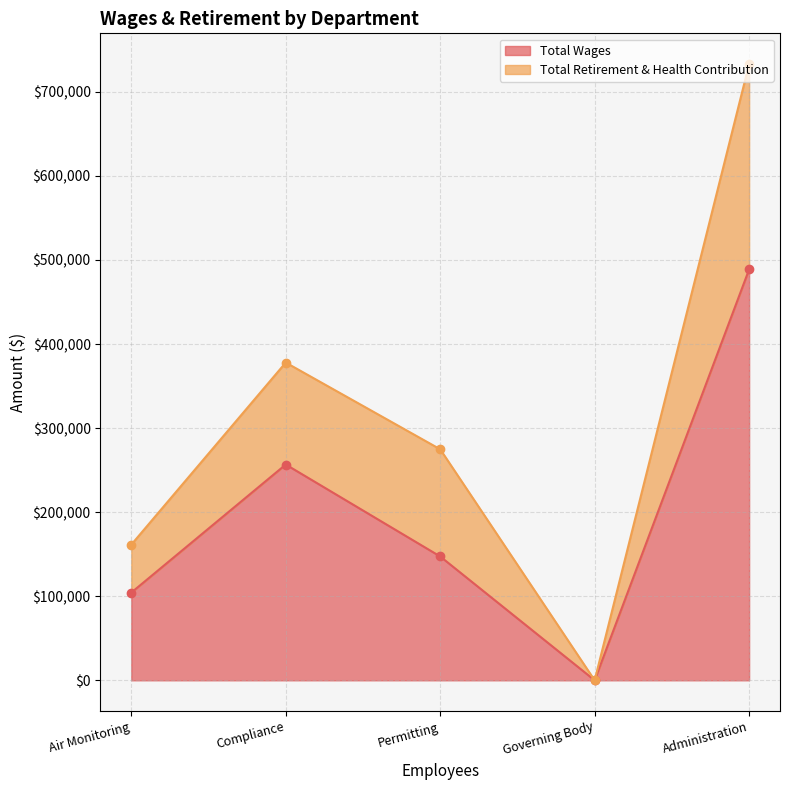

The value of Total Wages at Compliance is 164086. True or false?

False